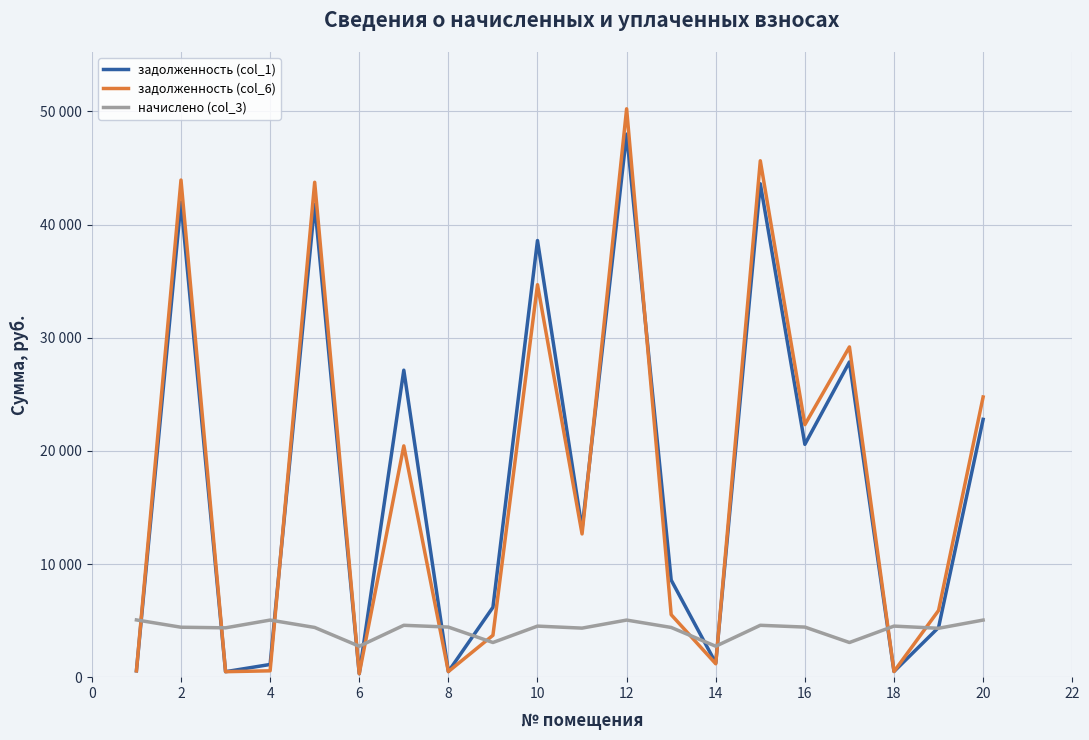

Reading left to right, transcribe all the data shown in this chart.

задолженность (col_1): 562.2	41982.5	484.6	1122.7	41794.2	303.8	27133.5	492.4	6176.0	38593.7	13113.2	47997.7	8583.0	1254.3	43611.4	20578.3	27861.8	501.4	4391.7	22786.3
задолженность (col_6): 562.2	43937.3	484.6	560.7	43740.2	303.8	20442.9	493.9	3701.3	34689.8	12660.5	50232.6	5521.6	1184.5	45642.1	22319.1	29188.2	501.4	5895.9	24763.0
начислено (col_3): 5059.6	4414.0	4361.2	5046.4	4394.2	2734.0	4585.2	4427.1	3063.4	4512.8	4334.9	5046.4	4394.2	2734.0	4585.2	4427.1	3063.4	4512.8	4321.7	5046.4